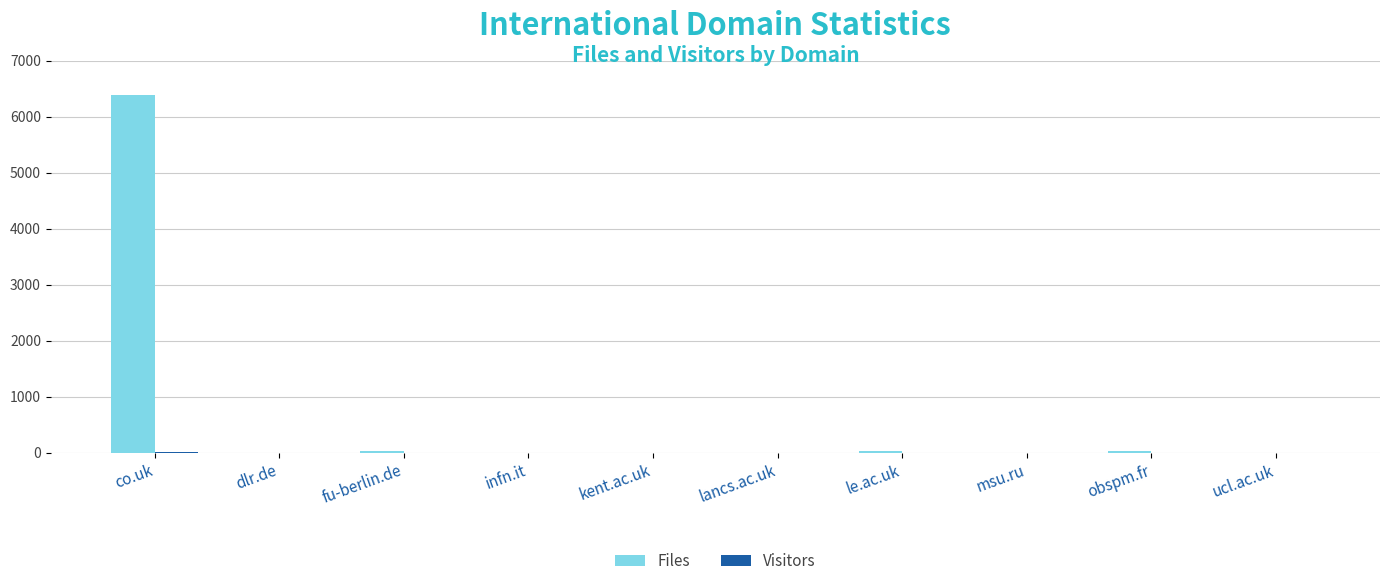

Which series has the largest total across all categories?

Files